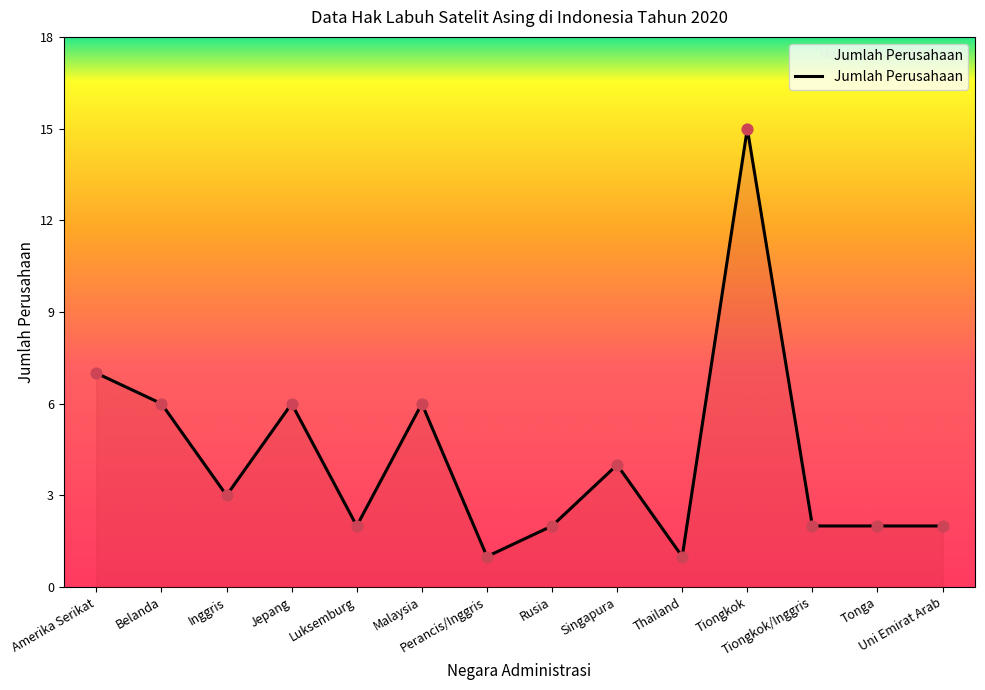

What is the change in value from Thailand to Tiongkok/Inggris?

+1